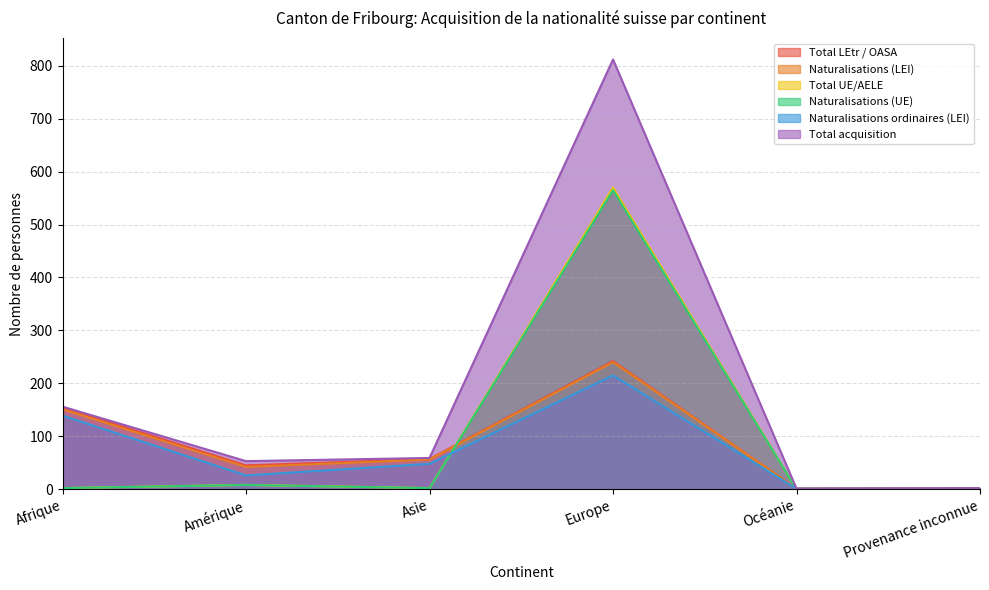

What is the difference between the Naturalisations (UE) values at Afrique and Océanie?

2